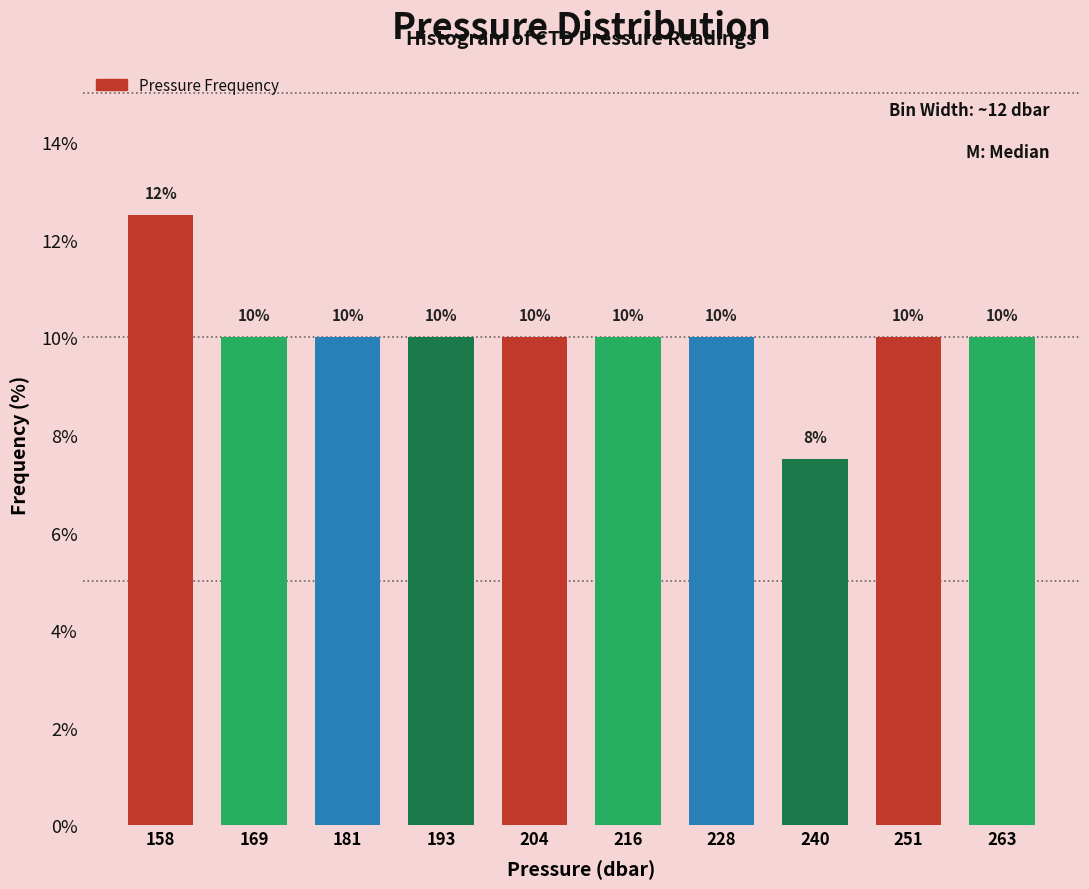

Which range on the x-axis has the tallest bar?

152 to 164